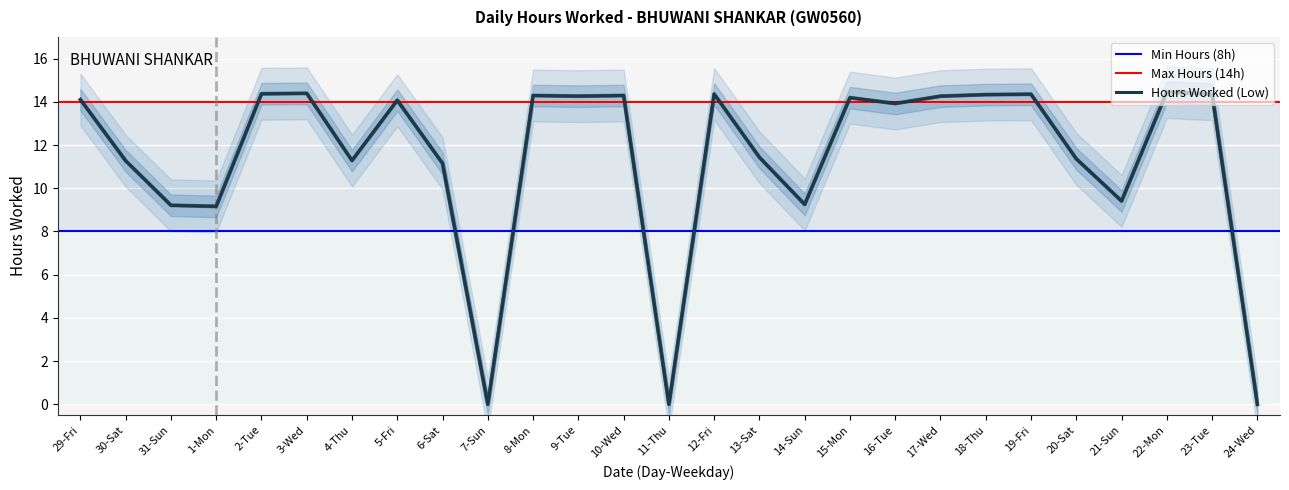

True or false: the data shows 14.3 at 8-Mon.

True